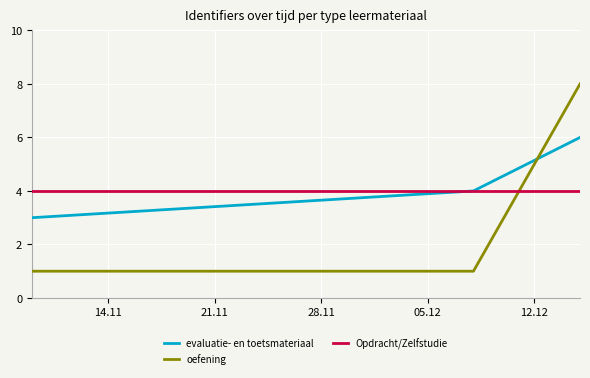

Rank the series by their average value, from highest to lowest.

evaluatie- en toetsmateriaal, Opdracht/Zelfstudie, oefening